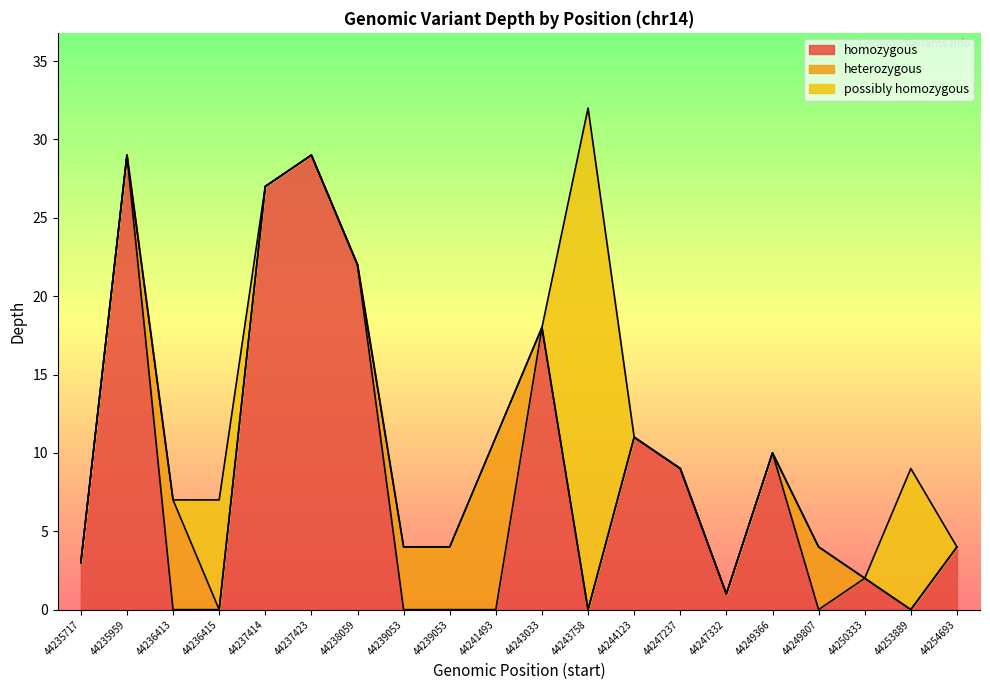

At which category does the data reach its first local valley?

44247332